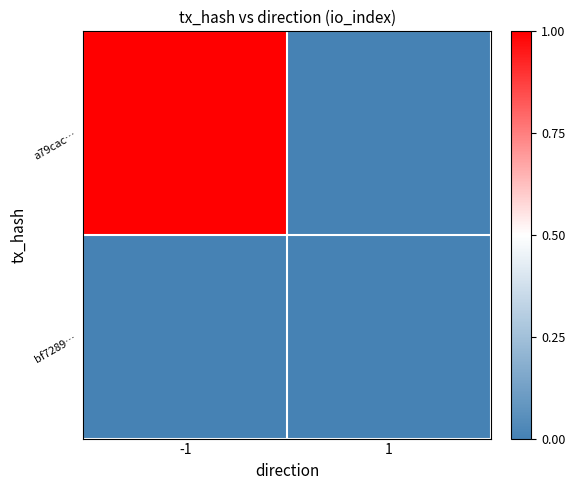

Rank the series by their maximum value, from highest to lowest.

a79cac…, bf7289…